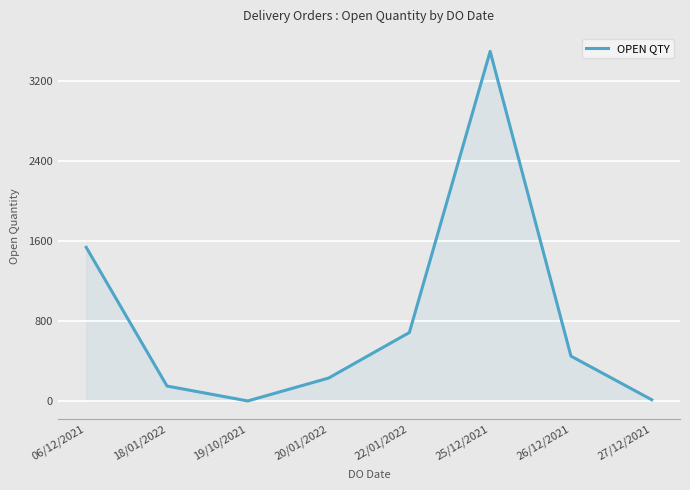

What is the smallest value displayed?

1